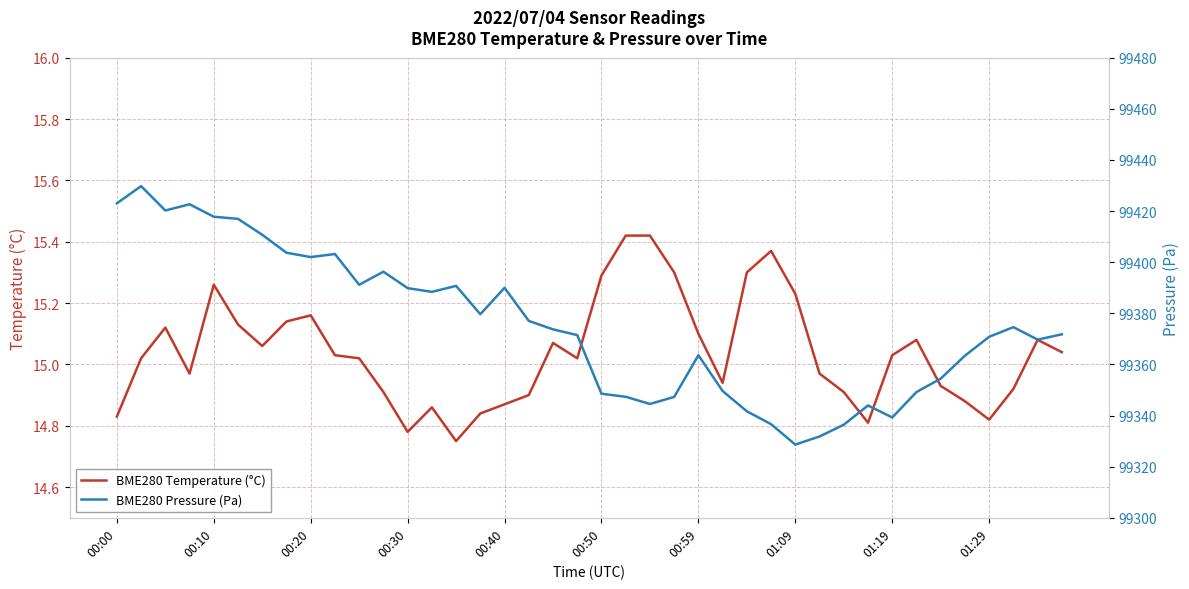

The value of BME280 Temperature (°C) at 00:59 is 24.9. True or false?

False